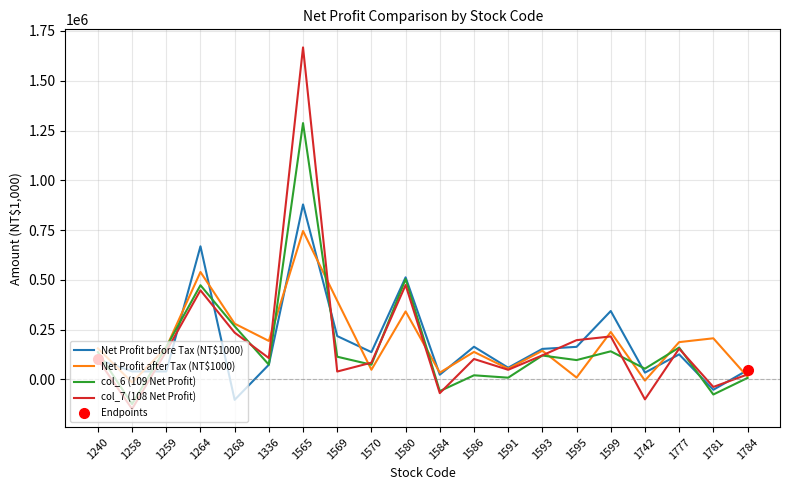

Reading left to right, transcribe all the data shown in this chart.

Net Profit before Tax (NT$1000): 100299	39629	39375	668161	-103339	73219	878499	217086	136512	512316	23113	163541	58153	152683	163024	343035	33500	125106	-52717	46076
Net Profit after Tax (NT$1000): 155493	-15777	159919	539070	279579	192727	745109	394561	47864	340940	33463	137632	52852	143484	8668	237501	-6575	186742	205980	12741
col_6 (109 Net Profit): 136414	-124691	161947	472580	266457	73426	1287234	113371	73298	503361	-59436	20061	8103	119397	96546	140602	53332	159473	-76439	6803
col_7 (108 Net Profit): 99930	-149192	140649	447052	234445	106721	1667501	38944	83512	473613	-69567	102009	47741	120288	196600	215295	-100886	153991	-38458	24230